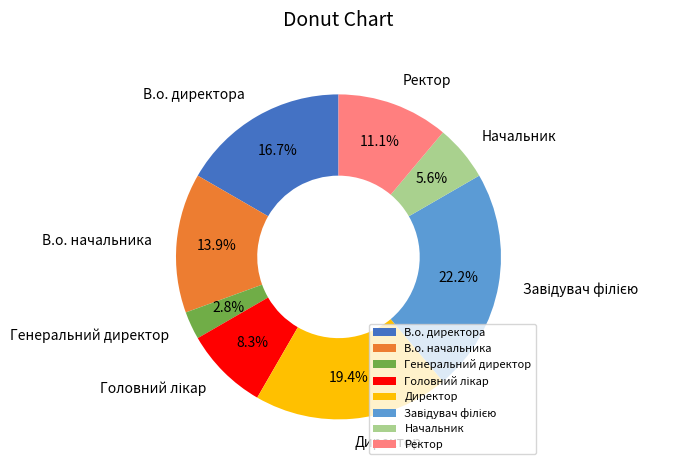

To the nearest percent, what is the average slice percentage?

12%